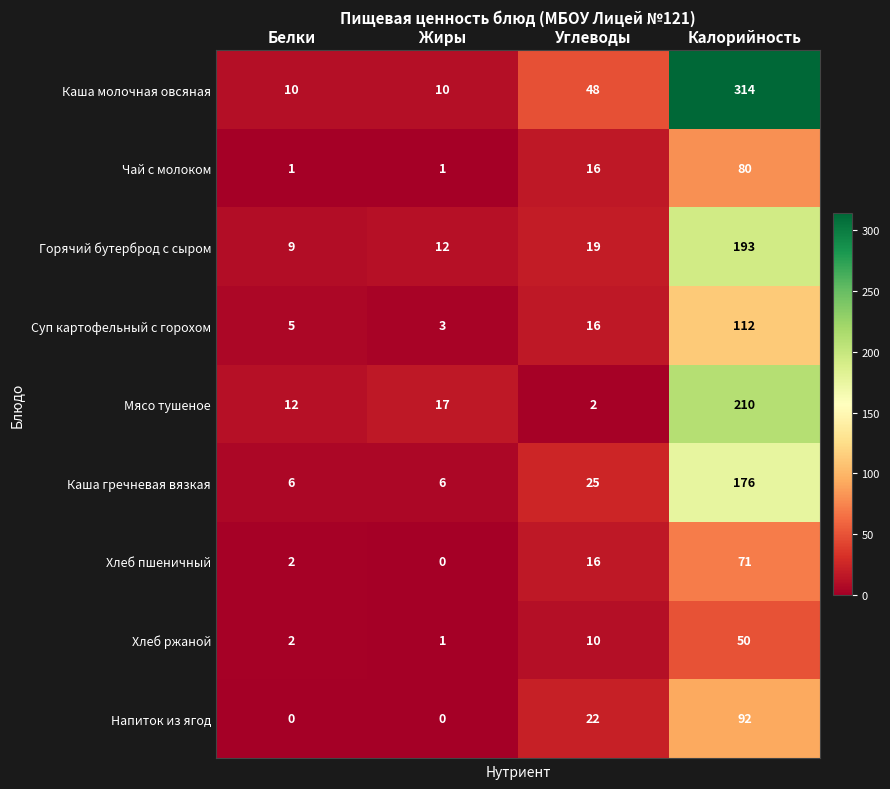

Rank the series by their maximum value, from highest to lowest.

Каша молочная овсяная, Мясо тушеное, Горячий бутерброд с сыром, Каша гречневая вязкая, Суп картофельный с горохом, Напиток из ягод, Чай с молоком, Хлеб пшеничный, Хлеб ржаной